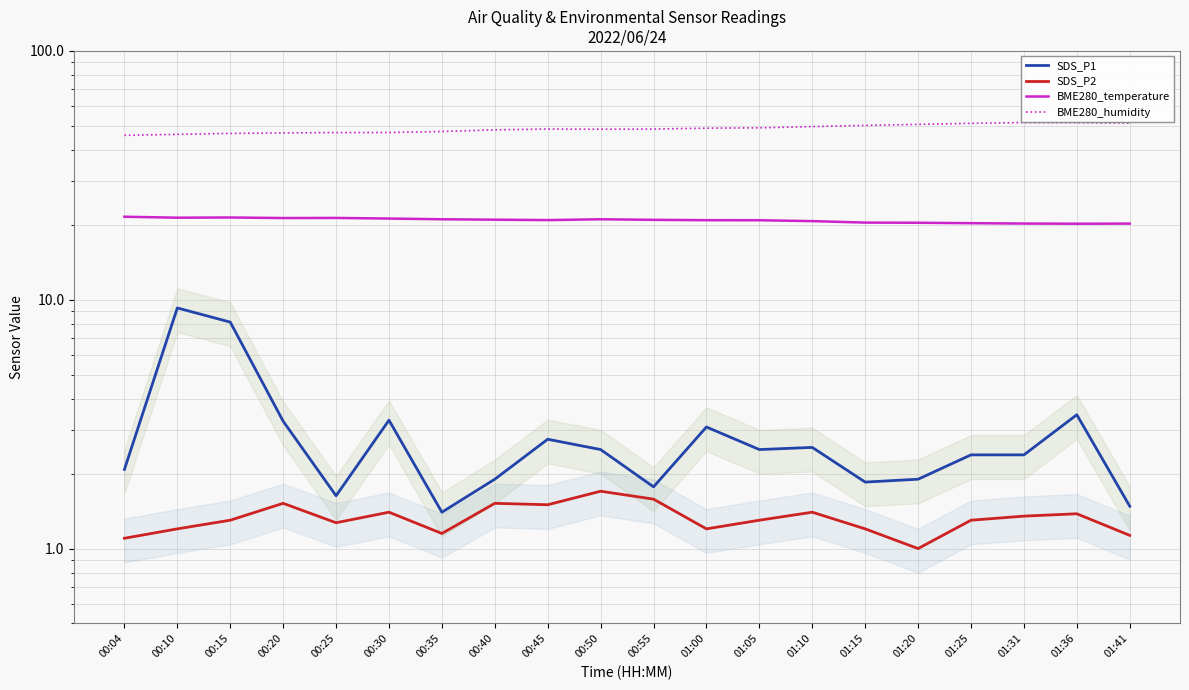

How many interior local peaks does the SDS_P2 series have?

6